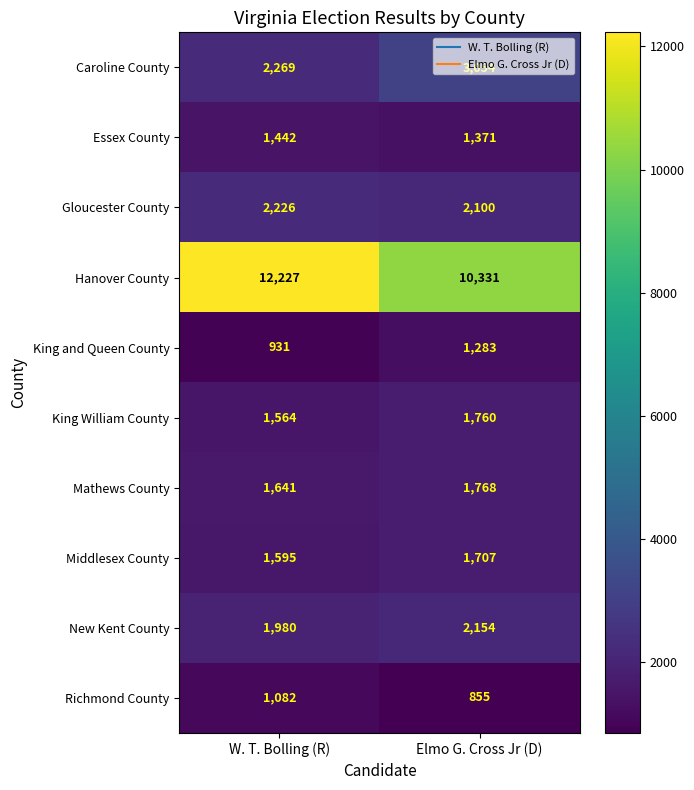

What is the spread (max minus min) of values at W. T. Bolling (R)?

11296